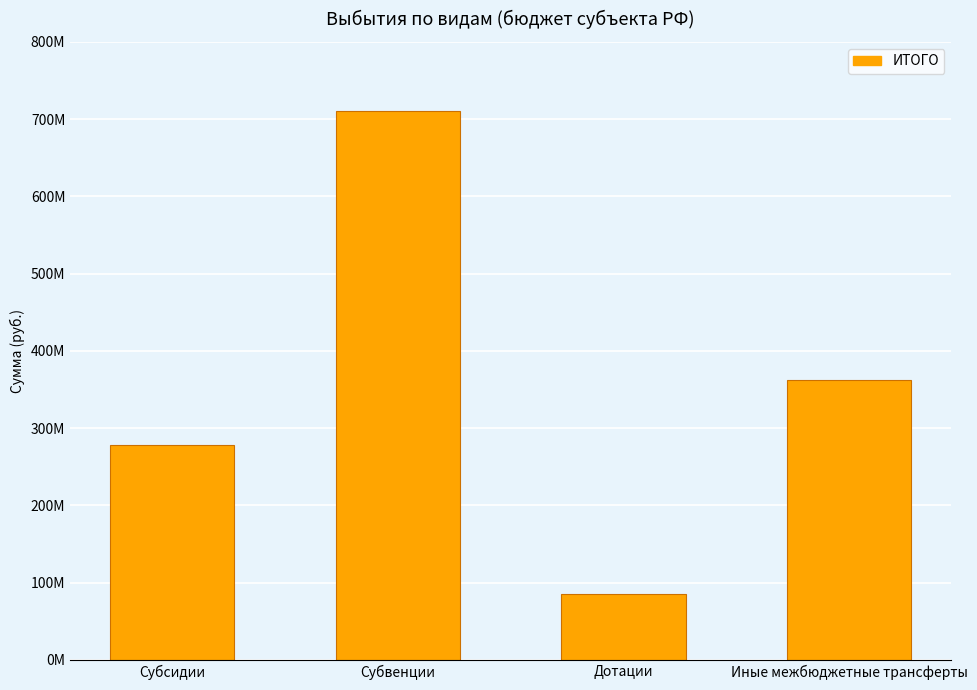

List the labels in order of value, largest first.

Субвенции, Иные межбюджетные трансферты, Субсидии, Дотации